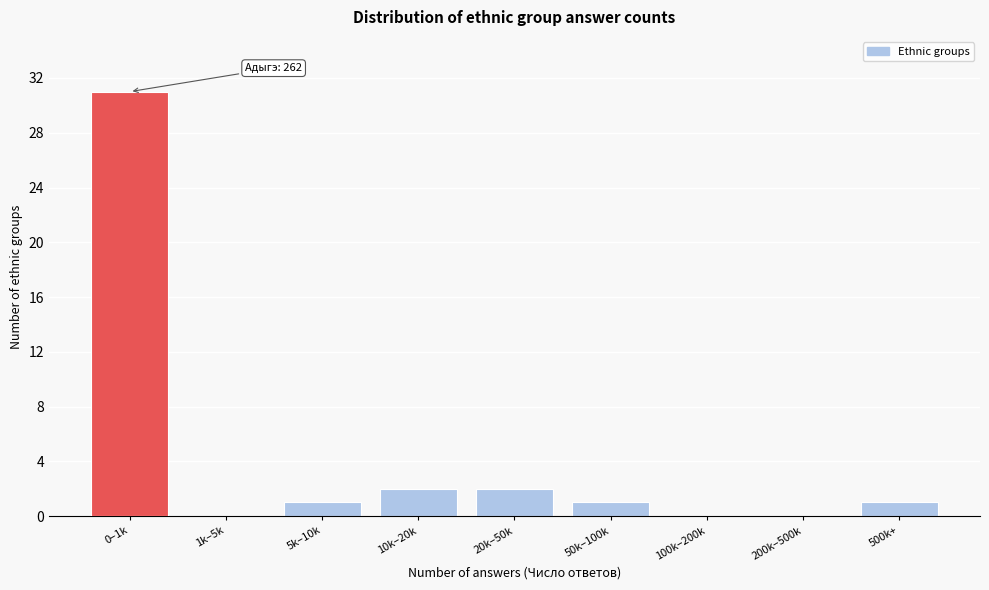

Reading left to right, extract all data points from this chart.

0–1k=31	1k–5k=0	5k–10k=1	10k–20k=2	20k–50k=2	50k–100k=1	100k–200k=0	200k–500k=0	500k+=1